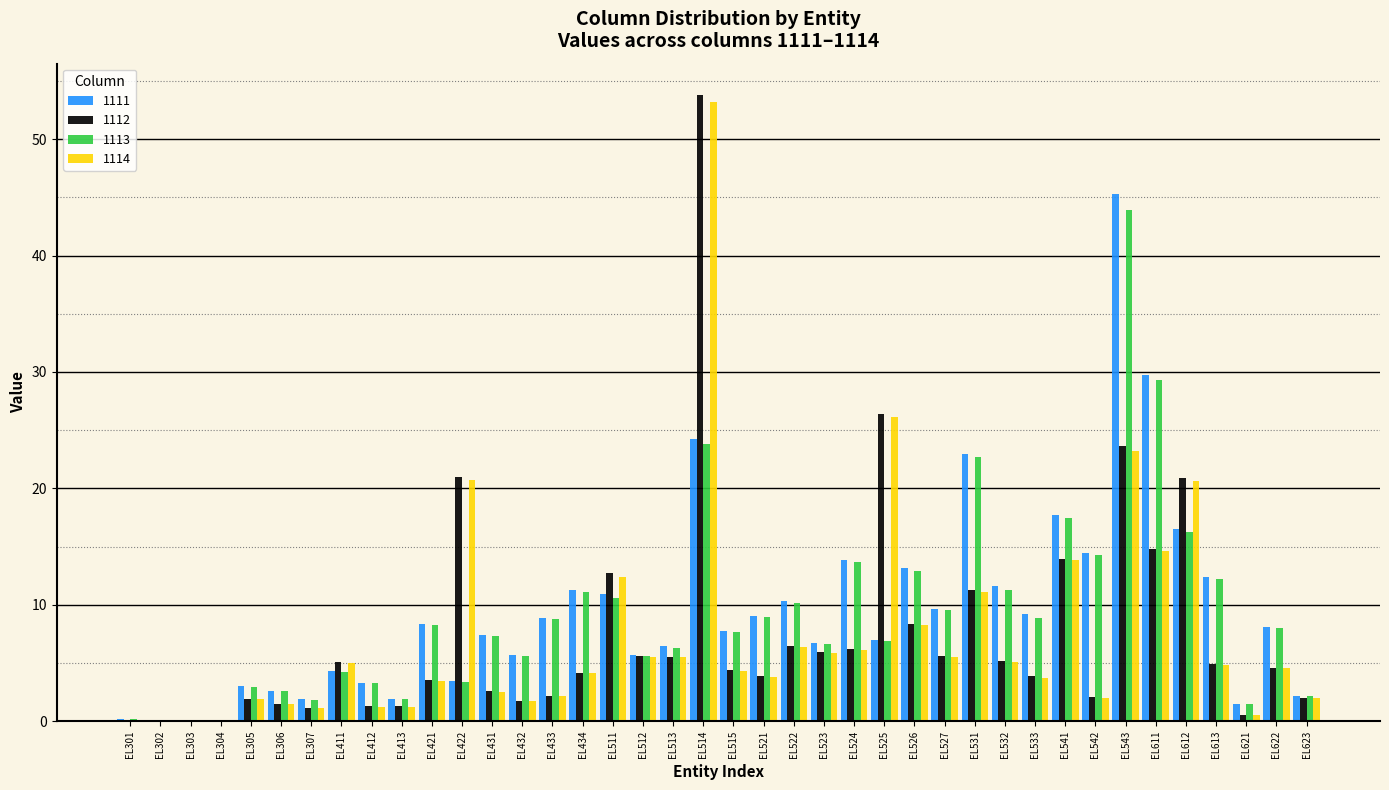

Where is 1111 nearest to the value 22?

EL531